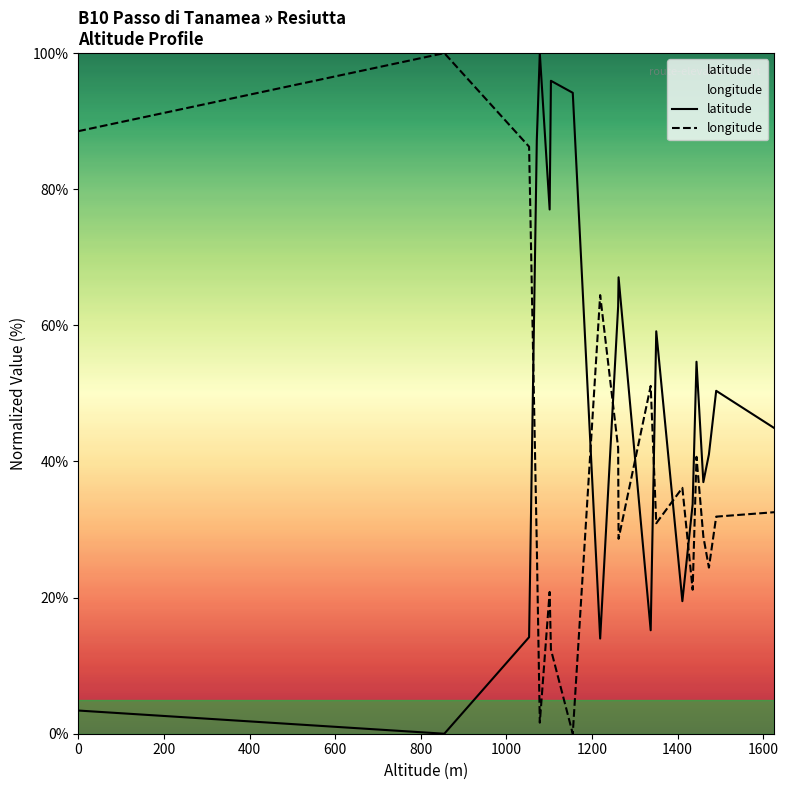

Which series ends up on top after the final intersection of longitude and latitude?

latitude